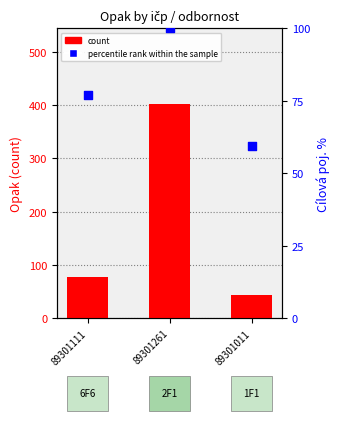

Which series has the largest Y range (max minus min)?

count